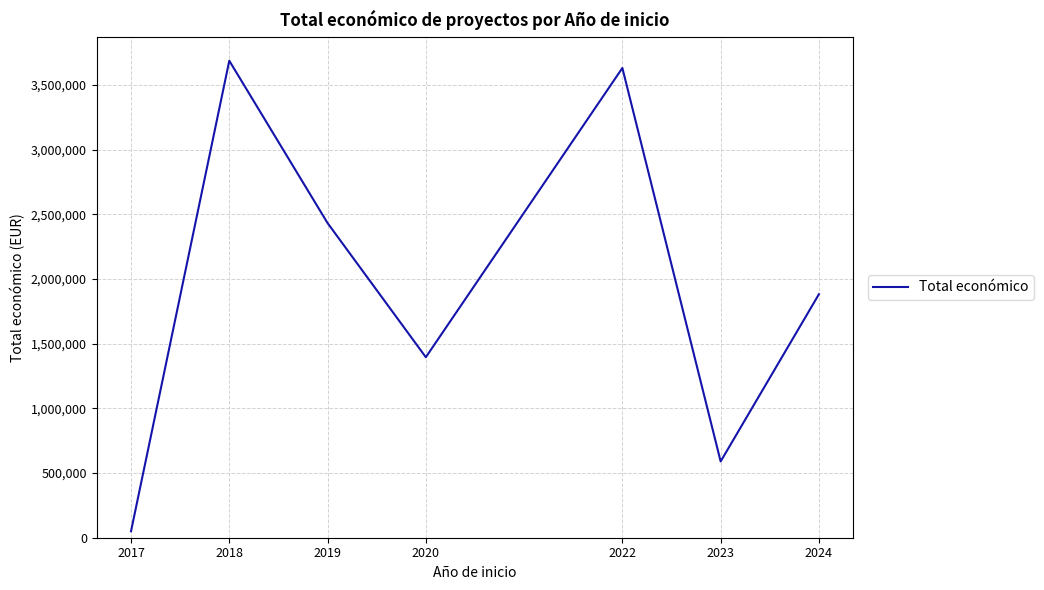

The chart shows a value of 589584 at 2023. True or false?

True